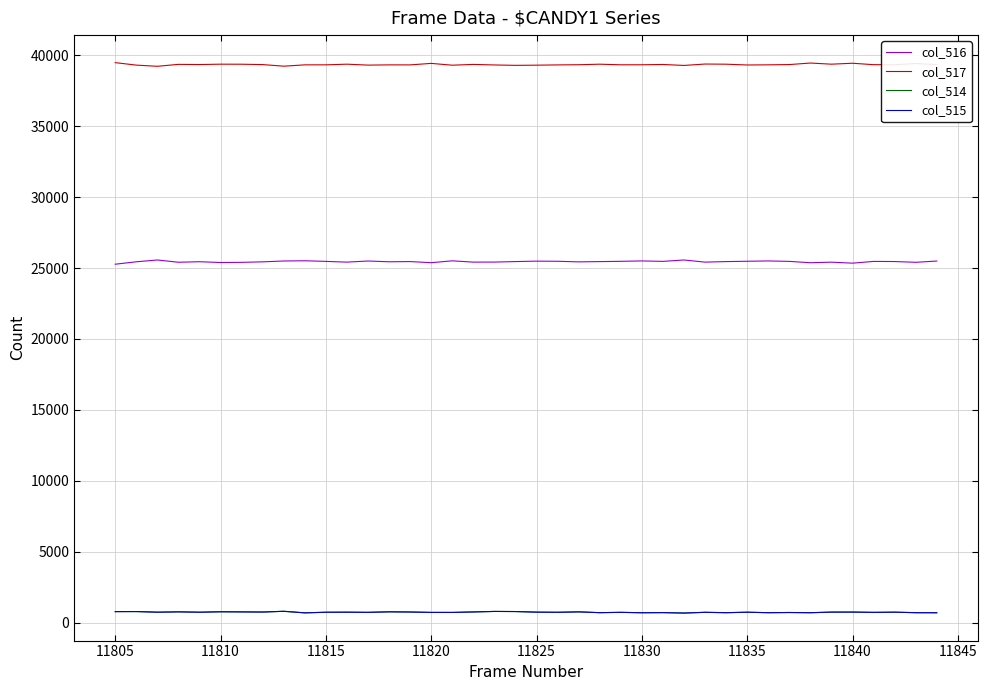

Which series has the largest total across all categories?

col_517